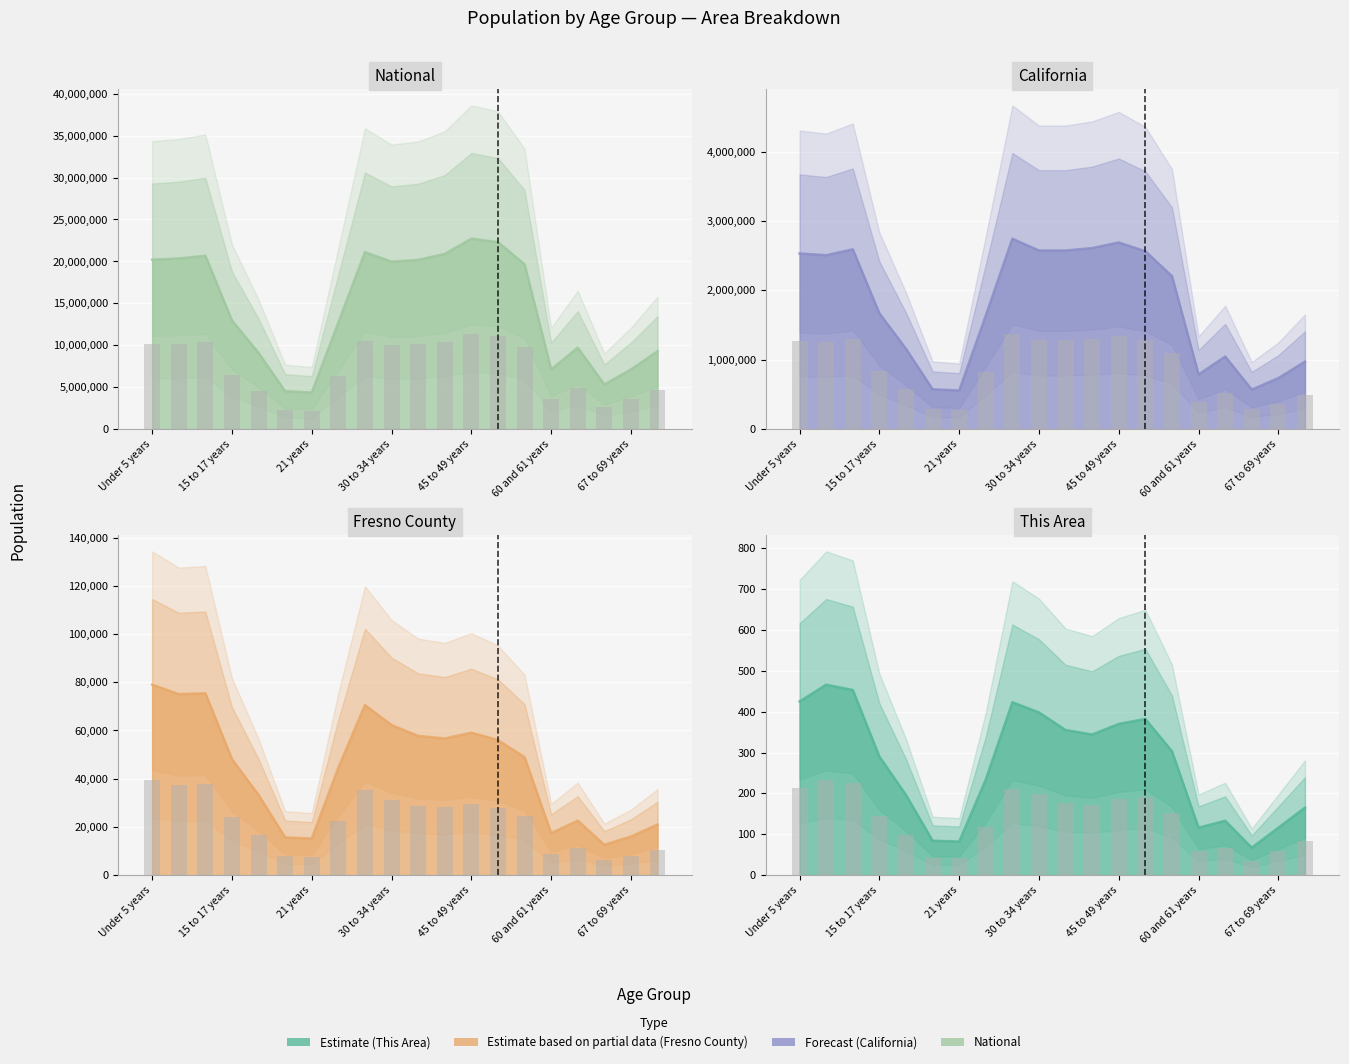

The National series shows 5319902 at 65 and 66 years. True or false?

True